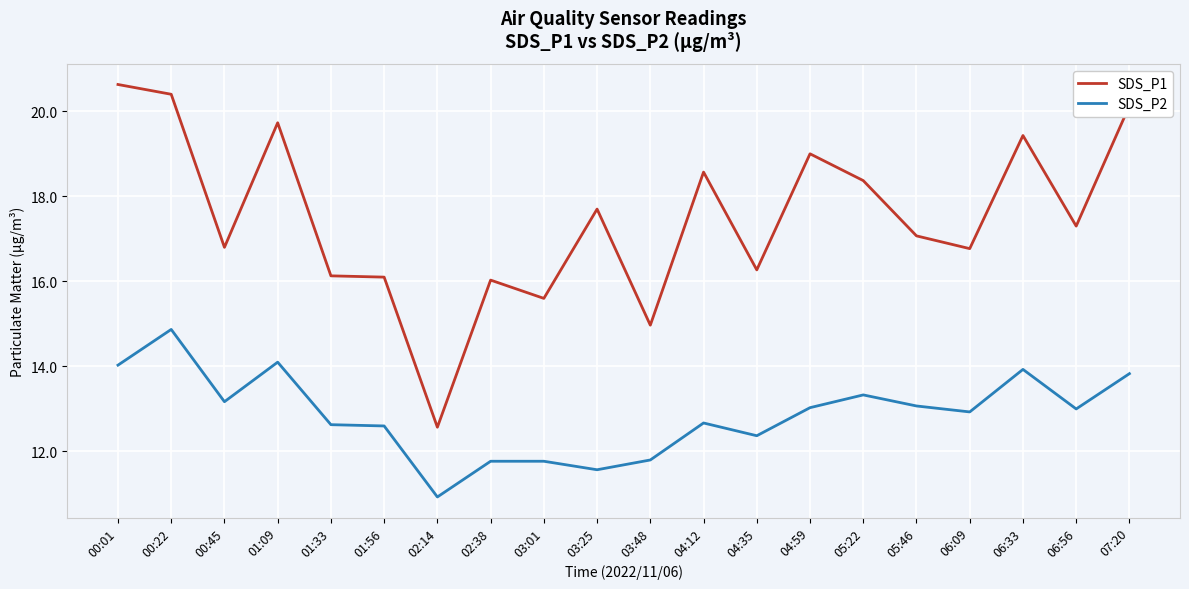

Does the chart have visible grid lines?

Yes